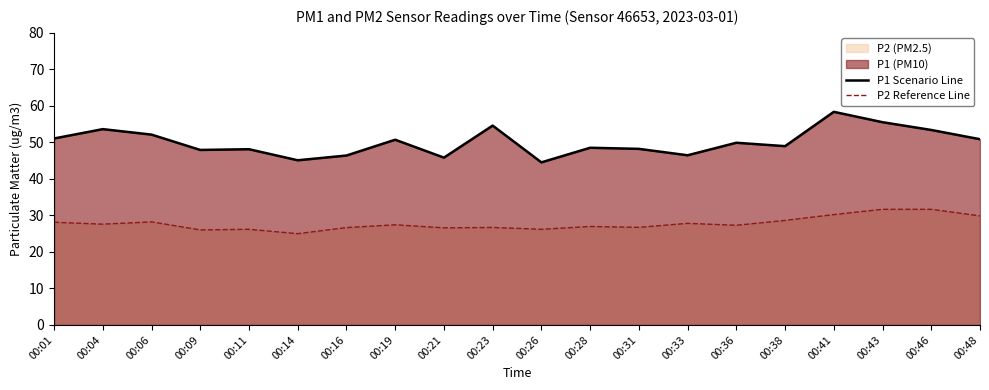

What is the value of the P2 Reference Line point at the 17th from the left?

30.2